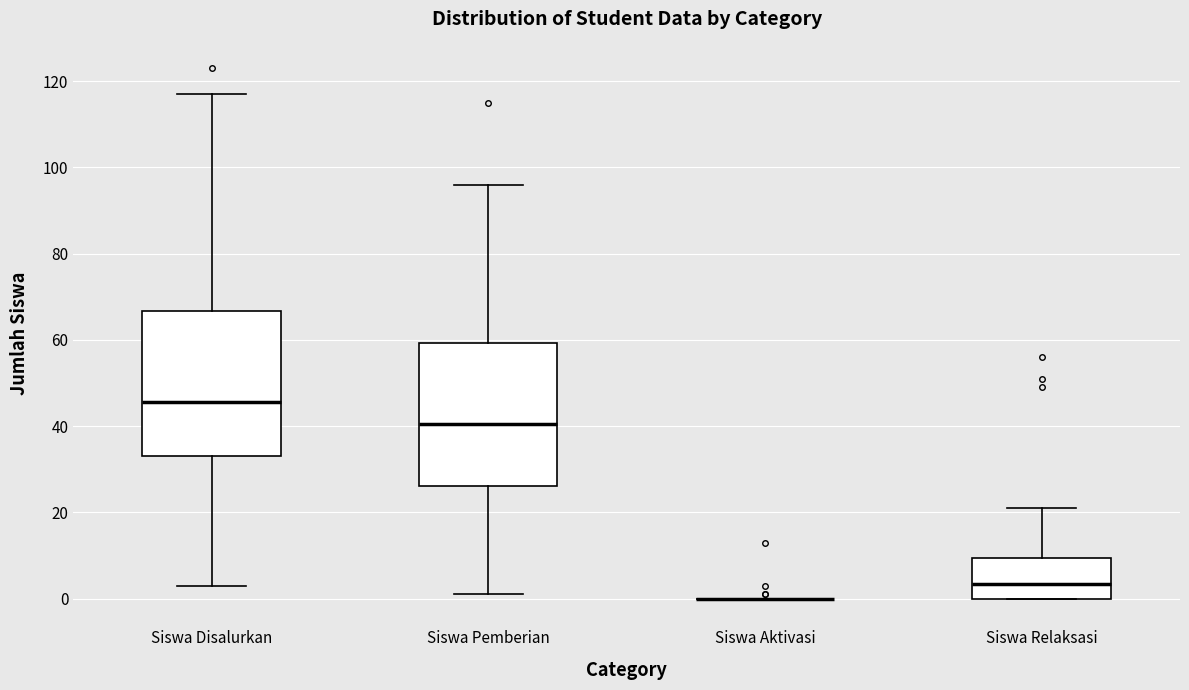

Reading left to right, transcribe this box plot: for each box, give where its median line is, the range the box spans, and where its two whiskers end, as read against the y-axis. The values are not printed on the chart, so give them approximately, as read against the axis.

Siswa Disalurkan: median 46, box 34 to 66, whiskers 4 to 118
Siswa Pemberian: median 40, box 26 to 60, whiskers 2 to 96
Siswa Aktivasi: box collapsed to a line at 0, whiskers 0 to 0
Siswa Relaksasi: median 4, box 0 to 10, whiskers 0 to 22